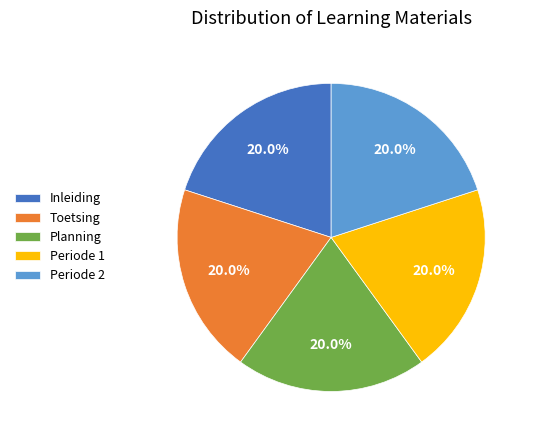

The Planning slice represents 20% of the pie. True or false?

True